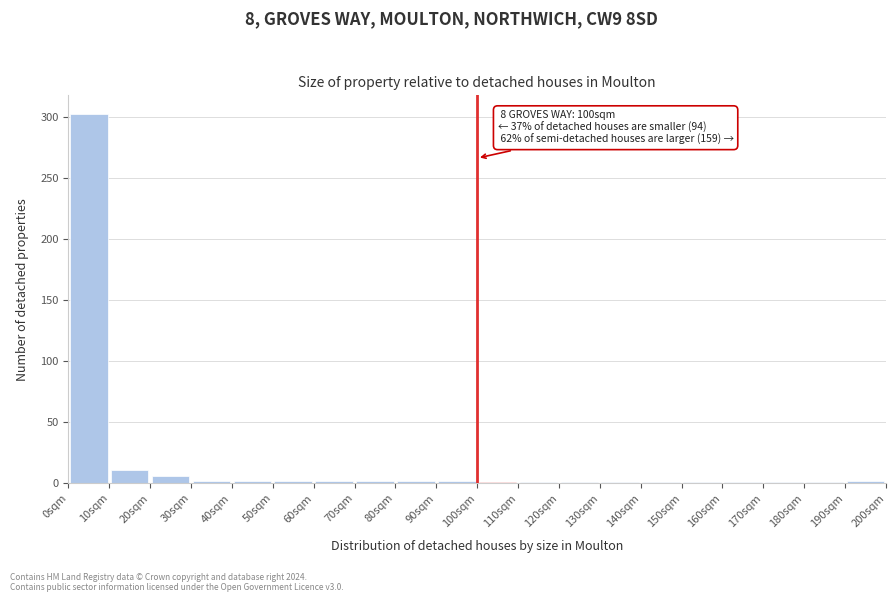

Which range on the x-axis has the tallest bar?

0 to 10